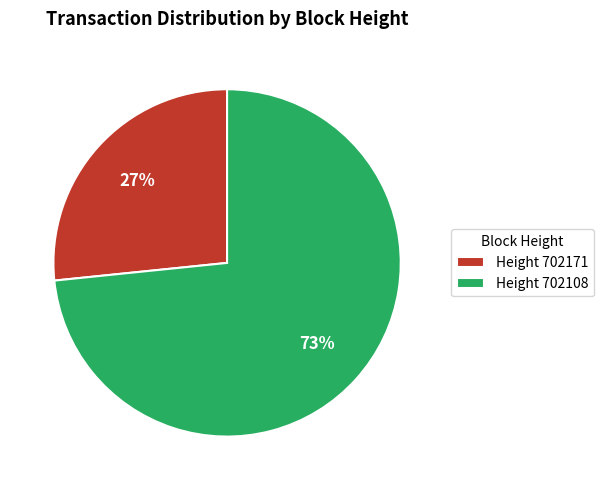

How many segments does this pie chart have?

2